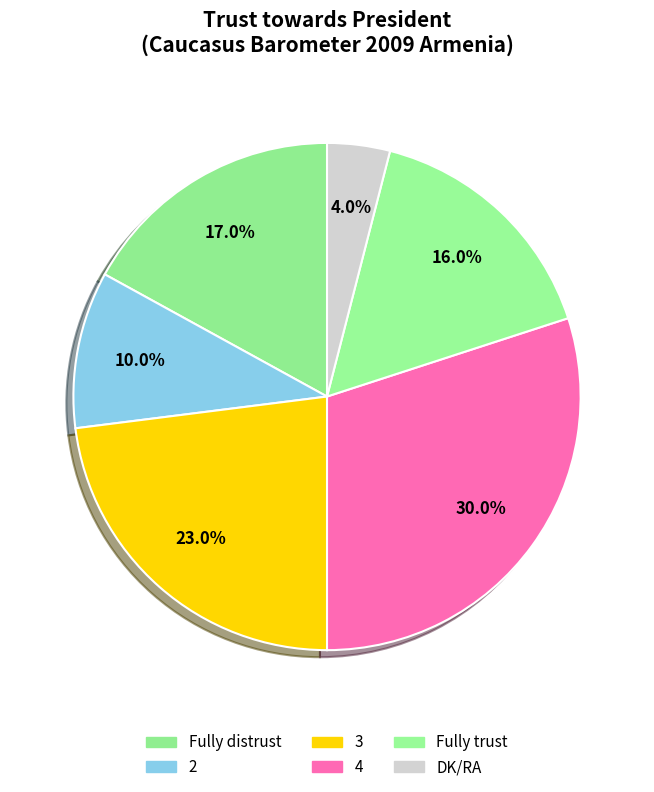

Which slice is the largest?

4